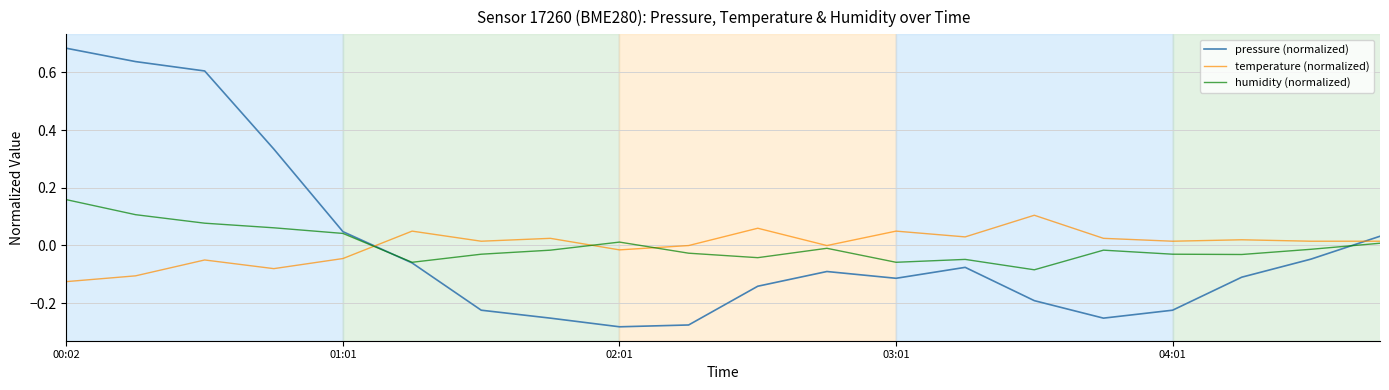

Which series has the largest range (max minus min)?

pressure (normalized)